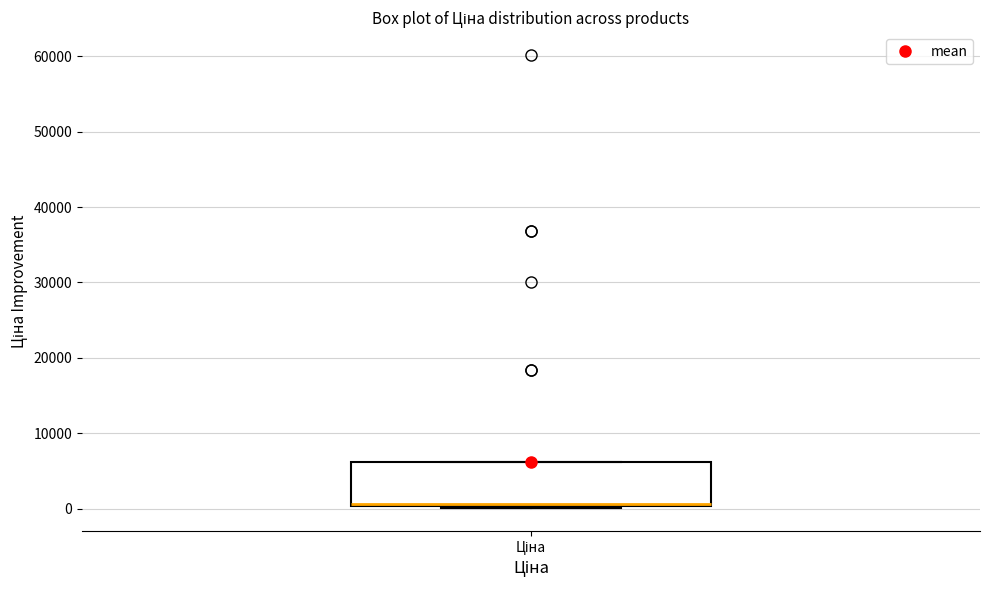

Read this box plot against the y-axis: the position of the median line, the range covered by the box, and the ends of both whiskers. The values are not printed on the chart, so give them approximately, as read against the axis.

median 1000 (drawn on the box's lower edge), box 0 to 6000, whiskers 0 to 6000